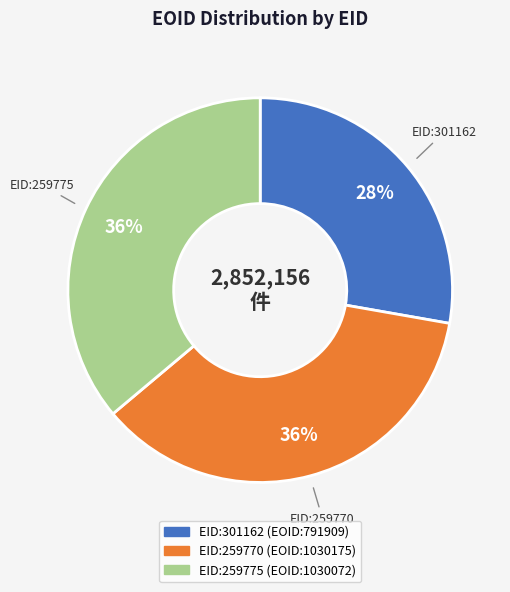

Is there a majority slice in this chart?

No